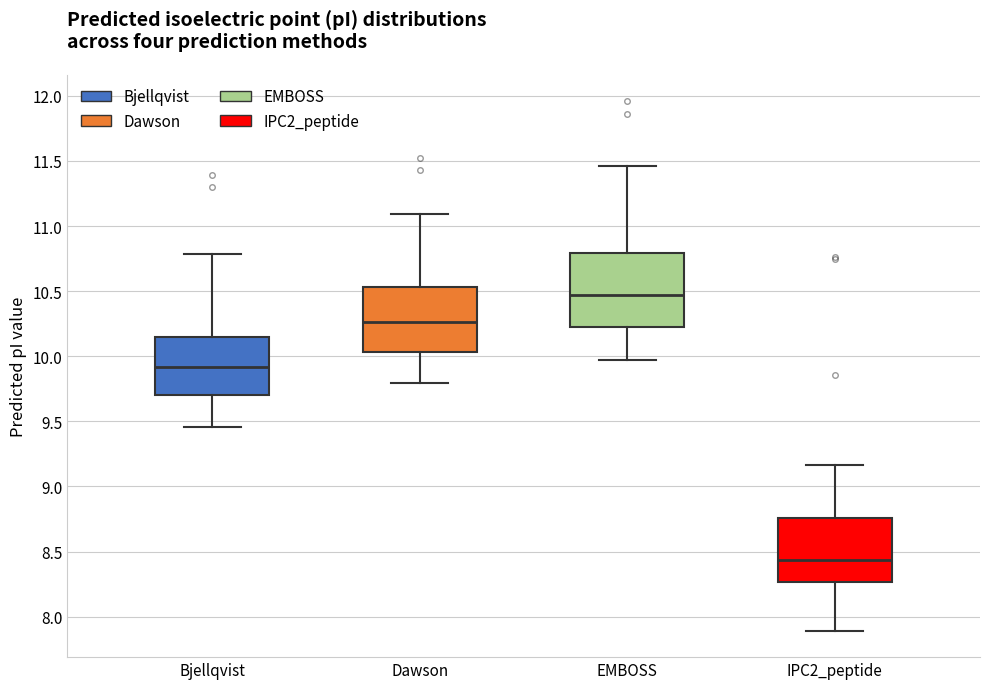

Reading left to right, read every box against the y-axis: the position of its median line, the range the box covers, and the ends of its whiskers. The values are not printed on the chart, so give them approximately, as read against the axis.

Bjellqvist: median 9.90, box 9.70 to 10.15, whiskers 9.45 to 10.80
Dawson: median 10.25, box 10.05 to 10.55, whiskers 9.80 to 11.10
EMBOSS: median 10.45, box 10.20 to 10.80, whiskers 9.95 to 11.45
IPC2_peptide: median 8.45, box 8.25 to 8.75, whiskers 7.90 to 9.15